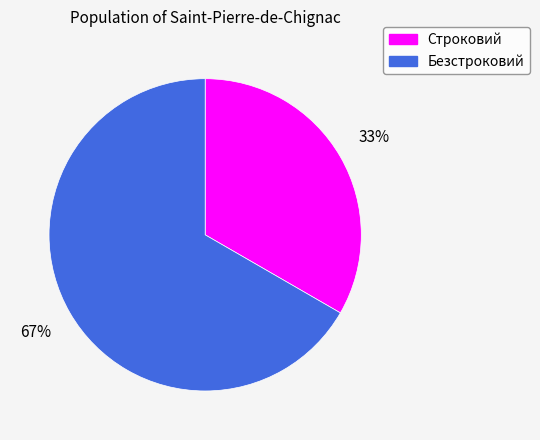

Which slice is the smallest?

Строковий